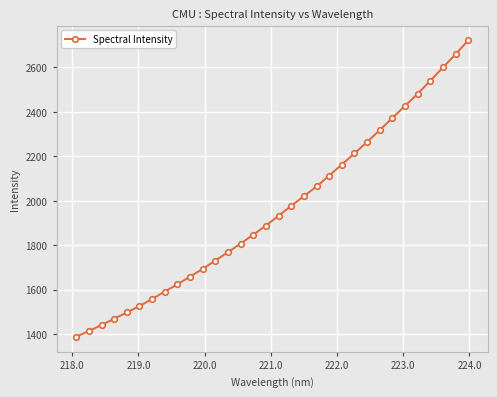

How many values exceed 1932?

16